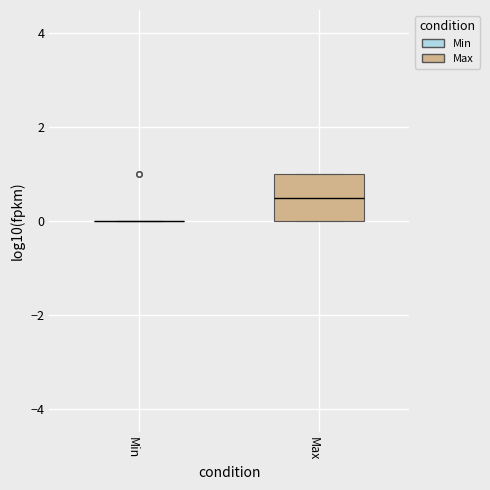

Which box is the tallest, from its lower edge to its upper edge?

Max